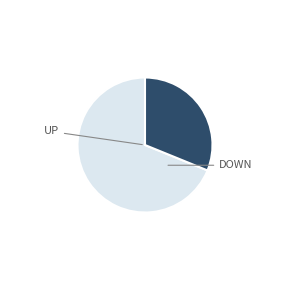

Is there any slice that represents more than half of the pie?

Yes